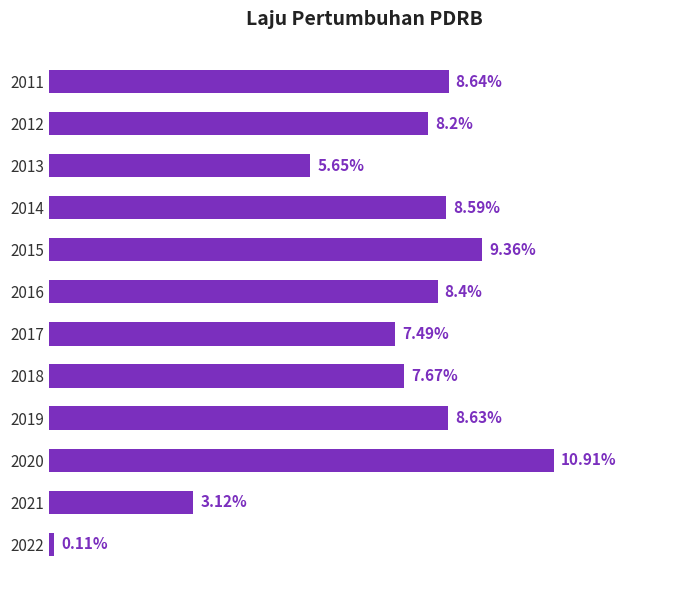

List the labels in order of value, smallest first.

2022, 2021, 2013, 2017, 2018, 2012, 2016, 2014, 2019, 2011, 2015, 2020